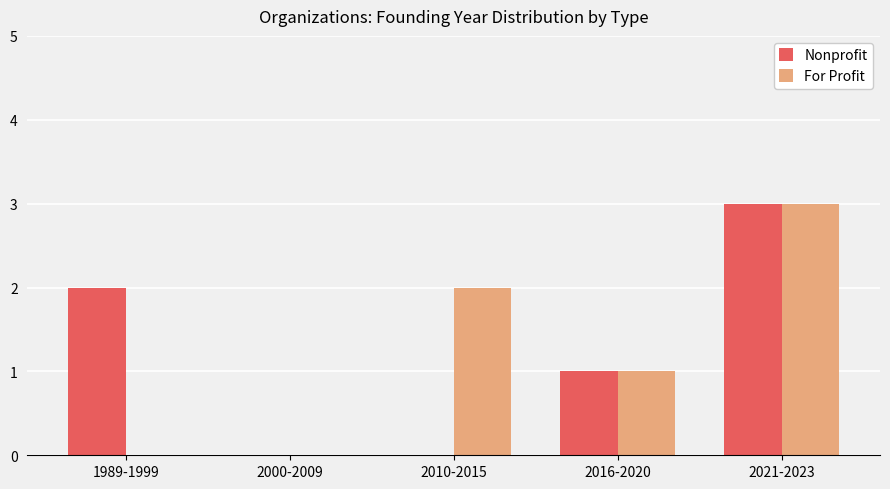

Count the Nonprofit values in the range 0 to 2.

4